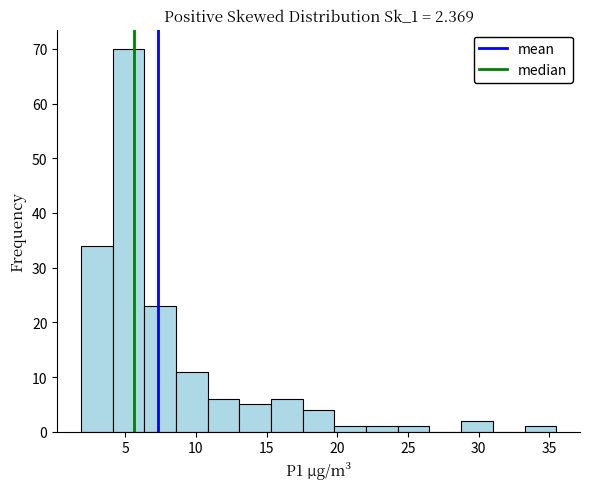

Reading left to right, list every bar in this chart as the range it spans on the x-axis followed by its height. Neither the bar edges nor the heights are printed on the chart, so give them approximately, as read against the axes.

2.0 to 4.0: 34
4.0 to 6.5: 70
6.5 to 8.5: 23
8.5 to 11.0: 11
11.0 to 13.0: 6
13.0 to 15.5: 5
15.5 to 17.5: 6
17.5 to 20.0: 4
20.0 to 22.0: 1
22.0 to 24.5: 1
24.5 to 26.5: 1
26.5 to 29.0: 0
29.0 to 31.0: 2
31.0 to 33.5: 0
33.5 to 35.5: 1